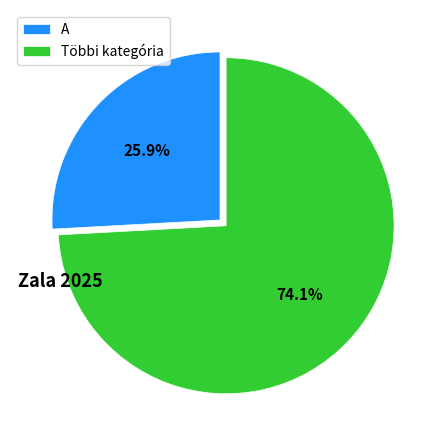

Which has a higher value, Többi kategória or A?

Többi kategória